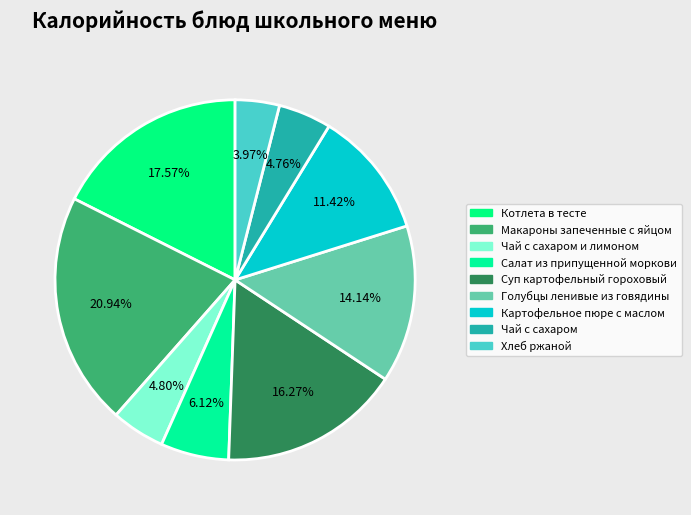

How many segments does this pie chart have?

9